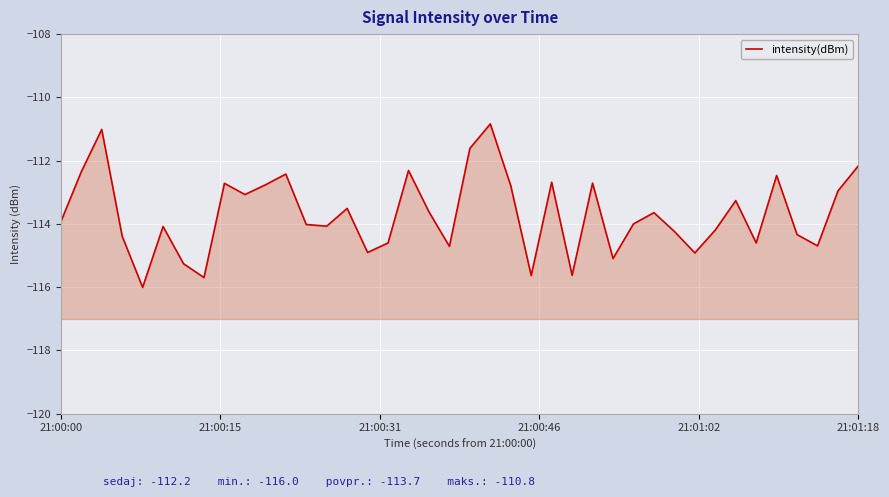

What is the difference between the second highest and second lowest values?

4.7